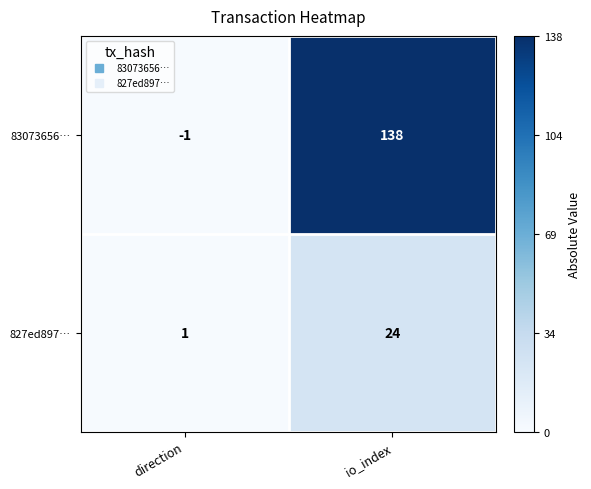

Which series has the largest range (max minus min)?

83073656…